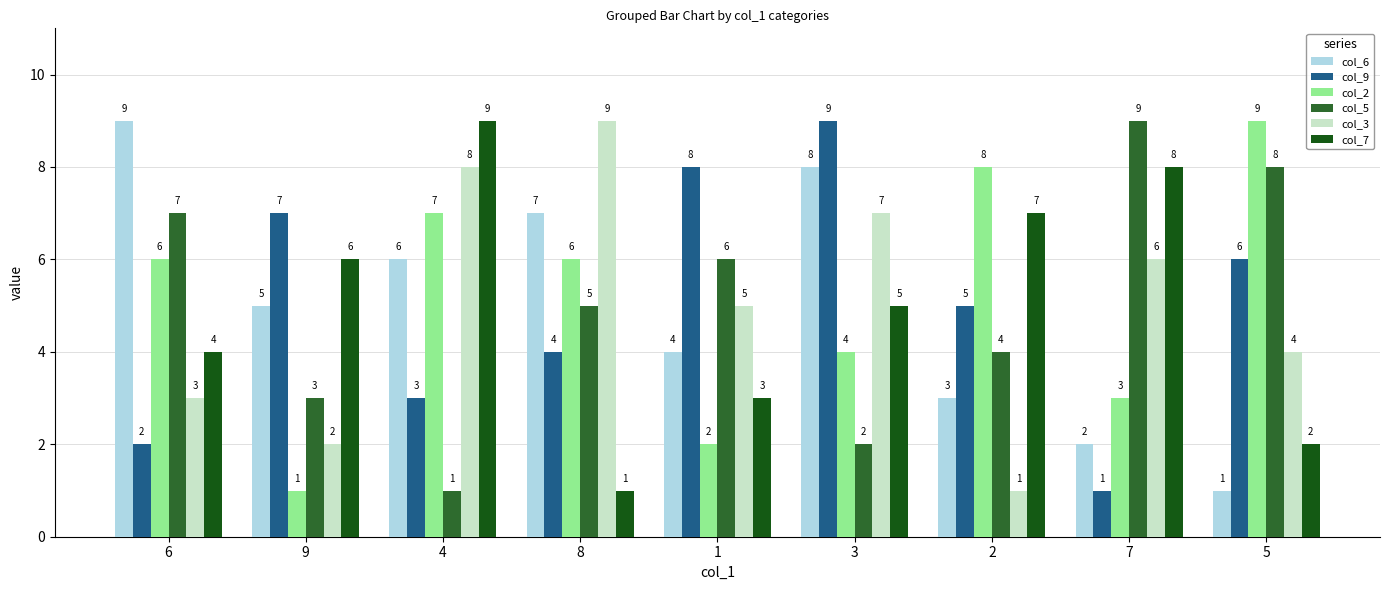

At 3, list the series in order from smallest to largest.

col_5, col_2, col_7, col_3, col_6, col_9